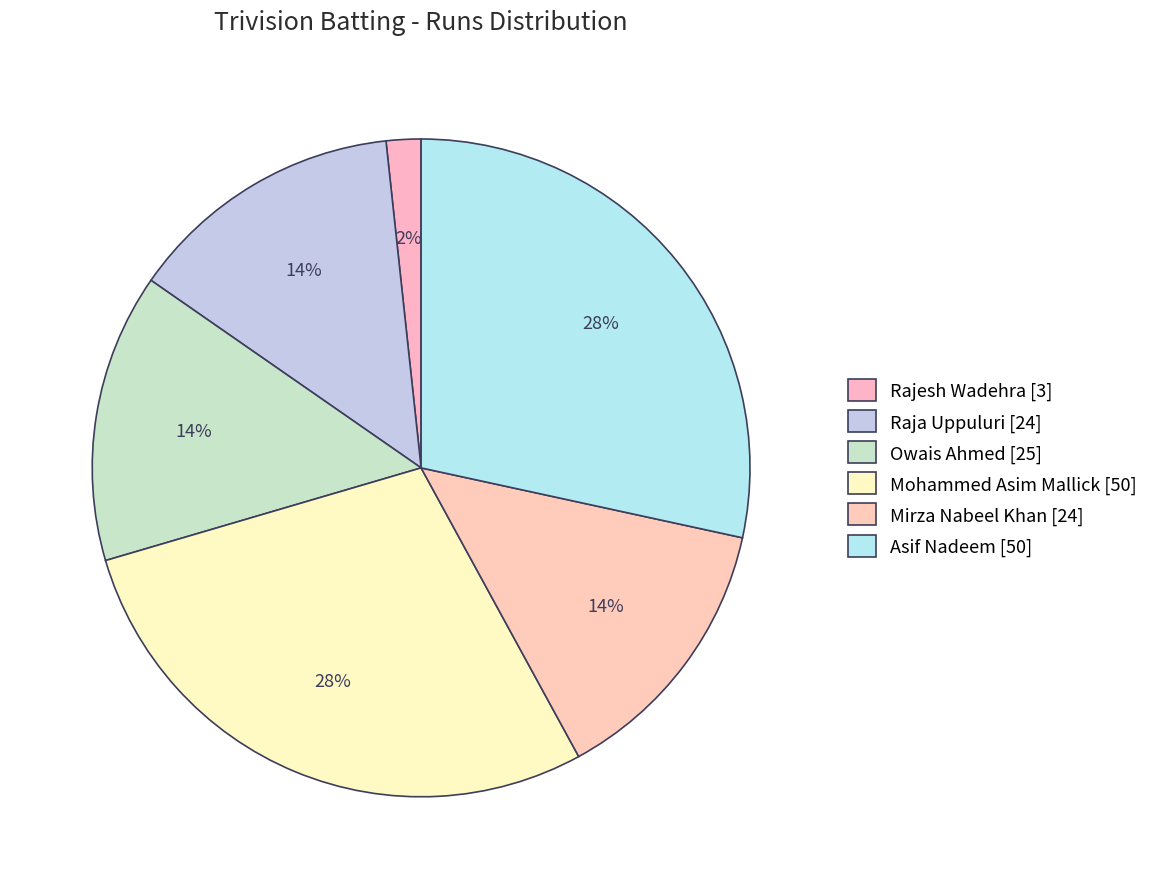

What percentage is the Asif Nadeem [50] slice, to the nearest percent?

28%